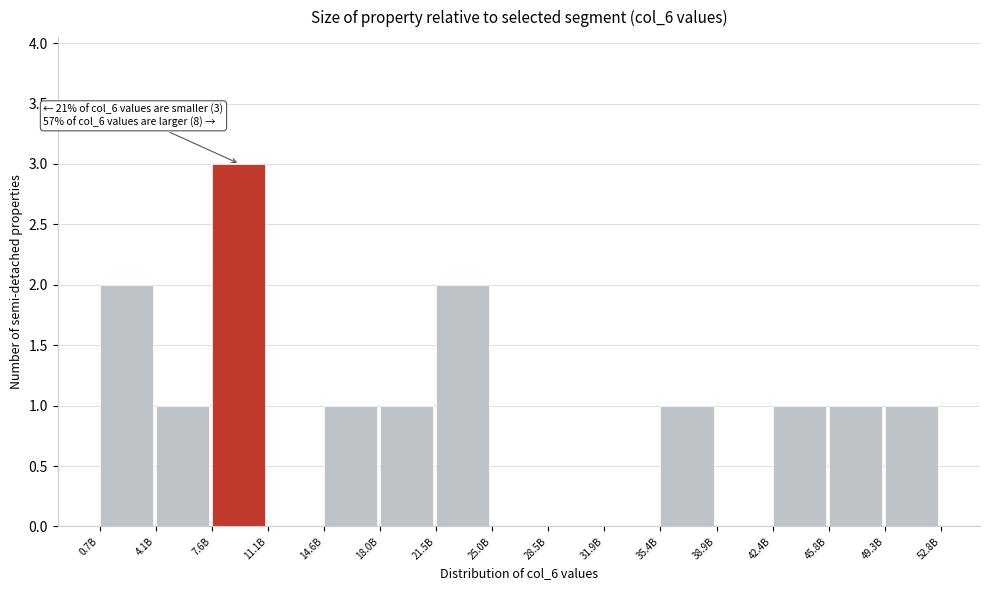

Reading left to right, extract all data points from this chart.

0.7B=2	4.1B=1	7.6B=3	11.1B=0	14.6B=1	18.0B=1	21.5B=2	25.0B=0	28.5B=0	31.9B=0	35.4B=1	38.9B=0	42.4B=1	45.8B=1	49.3B=1